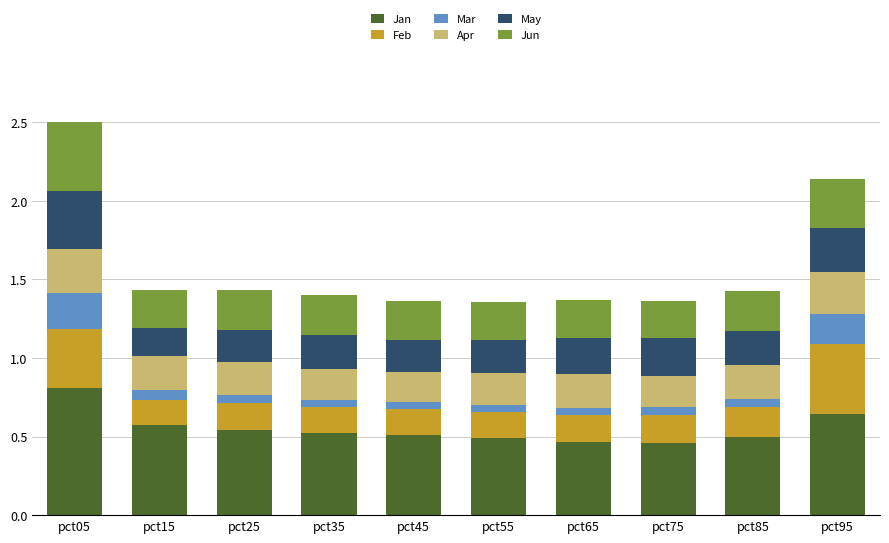

At which label does Jan reach its peak?

pct05